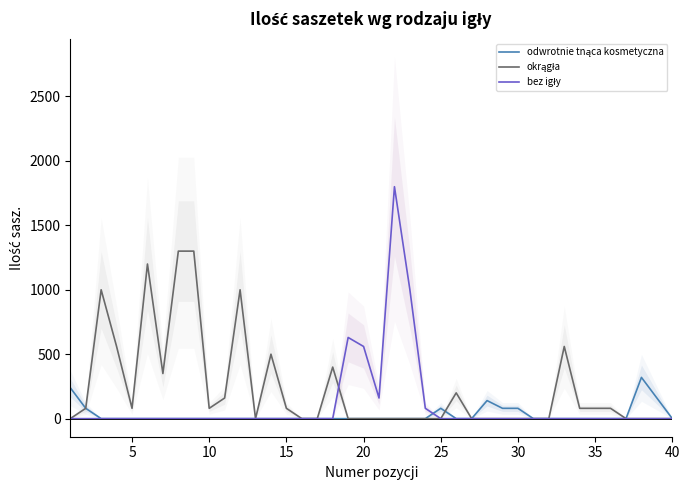

What is the greatest value displayed?

1800